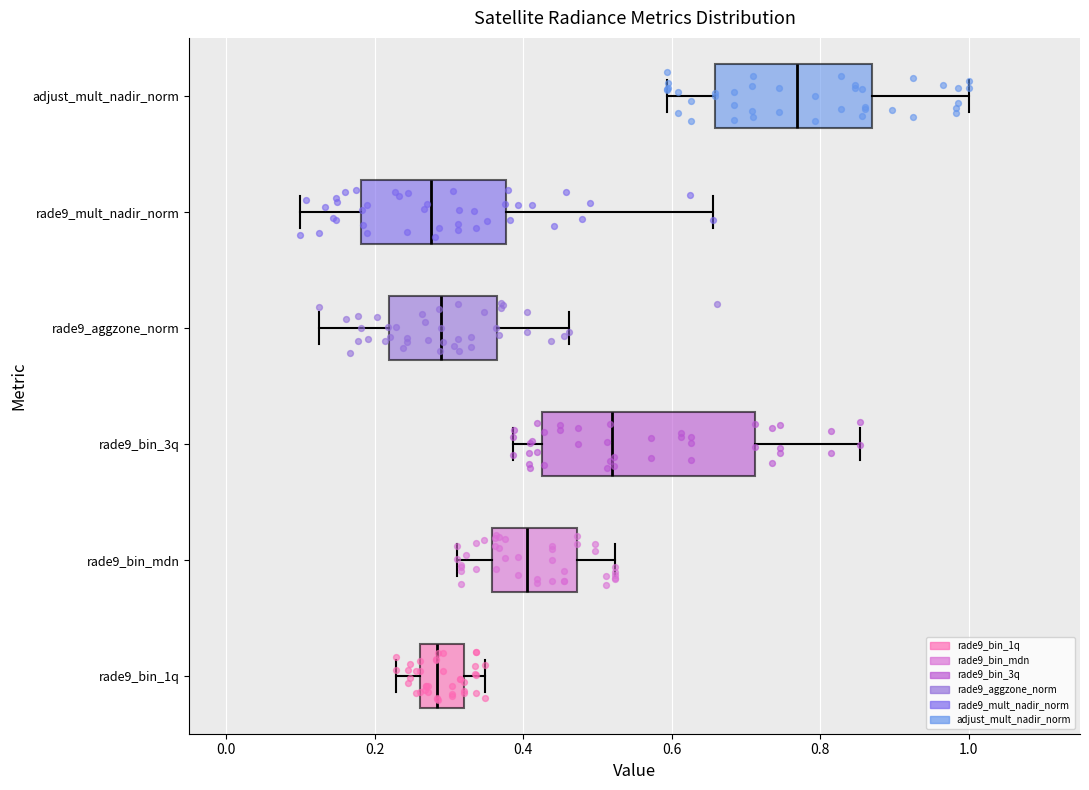

Which box has the furthest to the right median line?

adjust_mult_nadir_norm